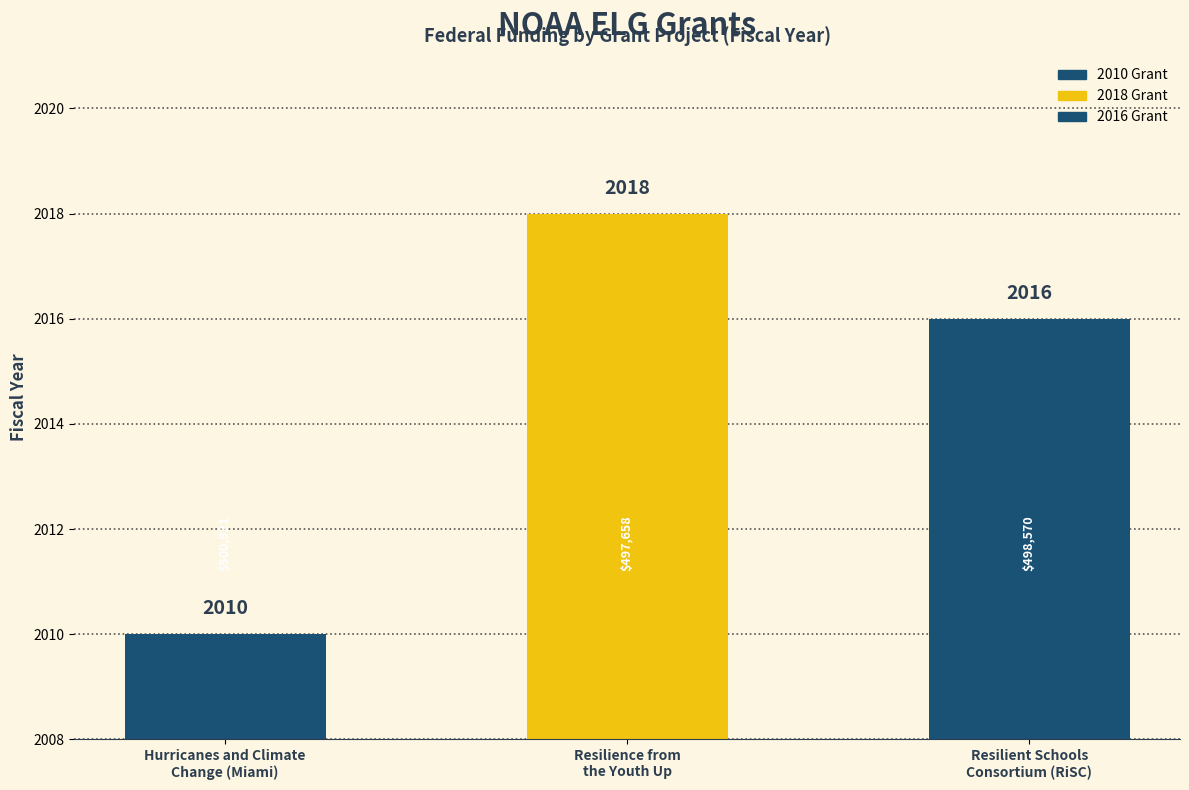

What is the difference between the values at Hurricanes and Climate
Change (Miami) and Resilience from
the Youth Up?

8